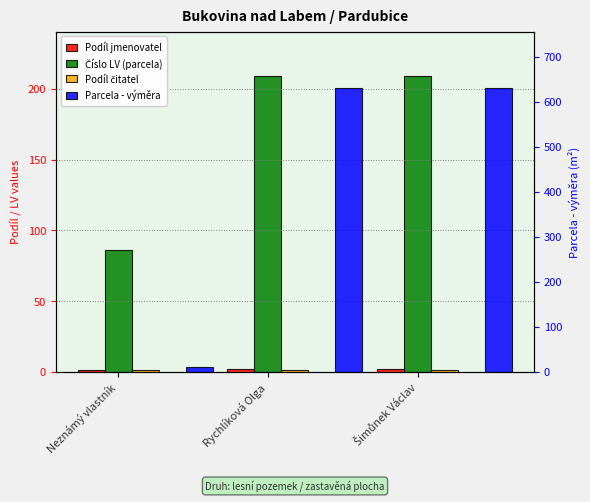

What is the difference between the maximum and minimum values in the Číslo LV (parcela) series?

123